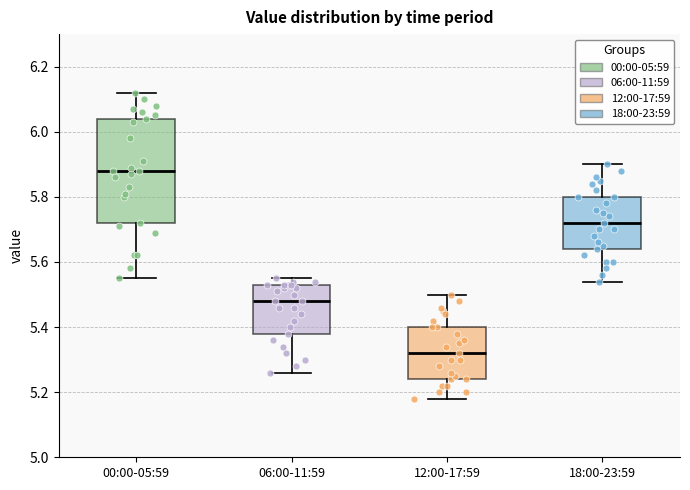

Comparing the boxes themselves (not the whiskers), which one is the tallest?

00:00-05:59